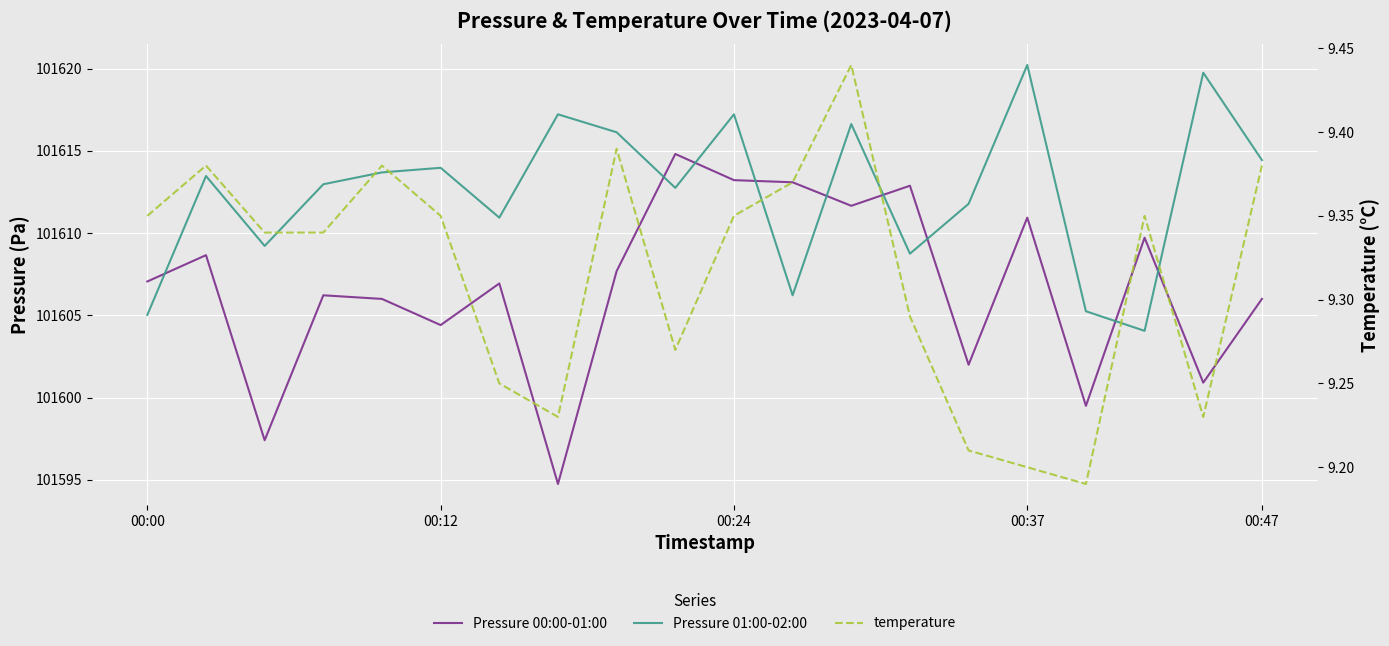

True or false: Pressure 00:00-01:00 and Pressure 01:00-02:00 intersect in this chart.

True